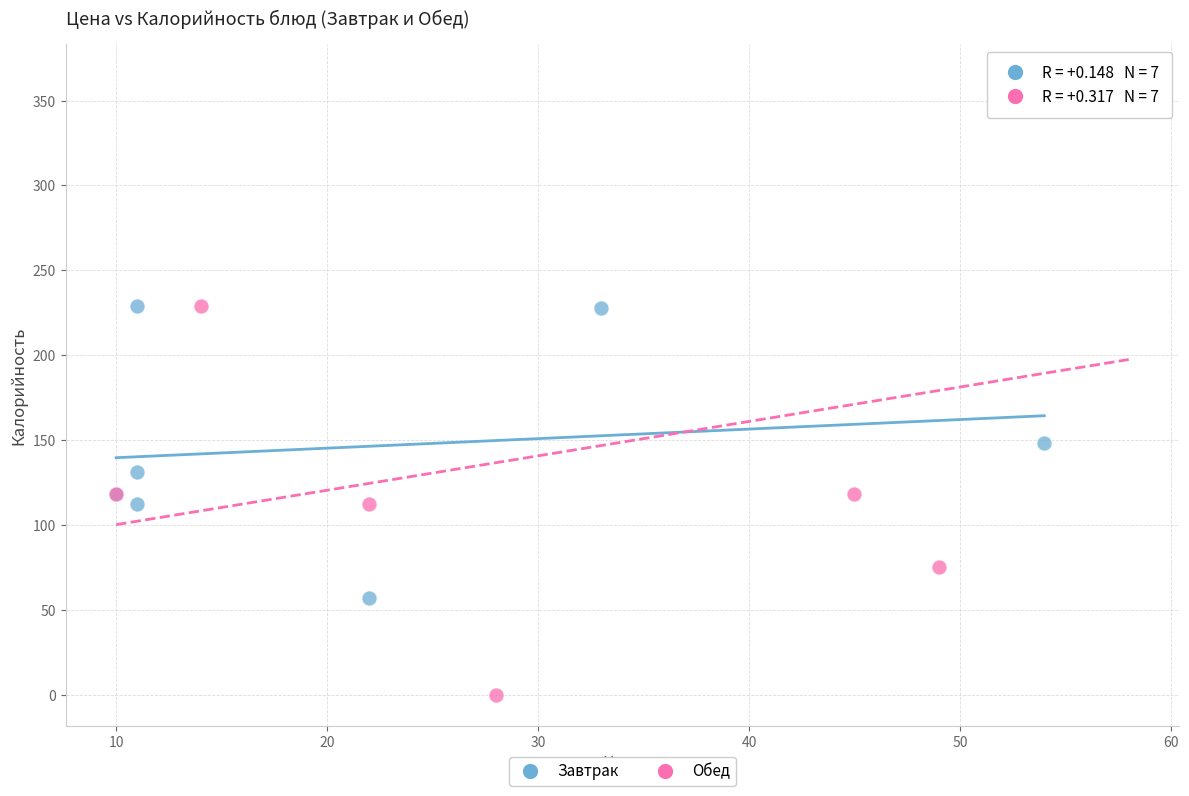

Which series contains the lowest Y value?

Обед